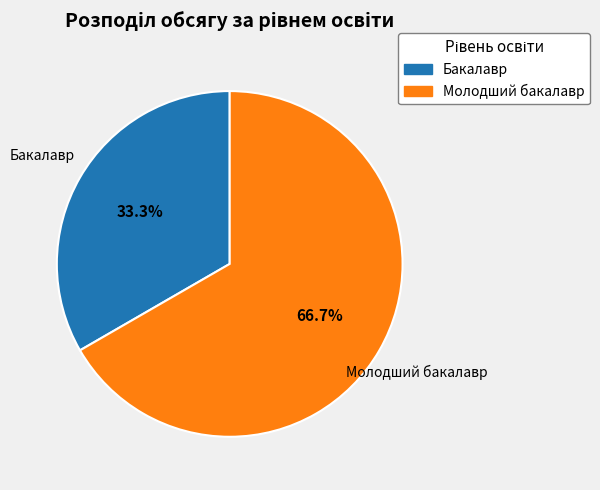

Which category accounts for the majority?

Молодший бакалавр